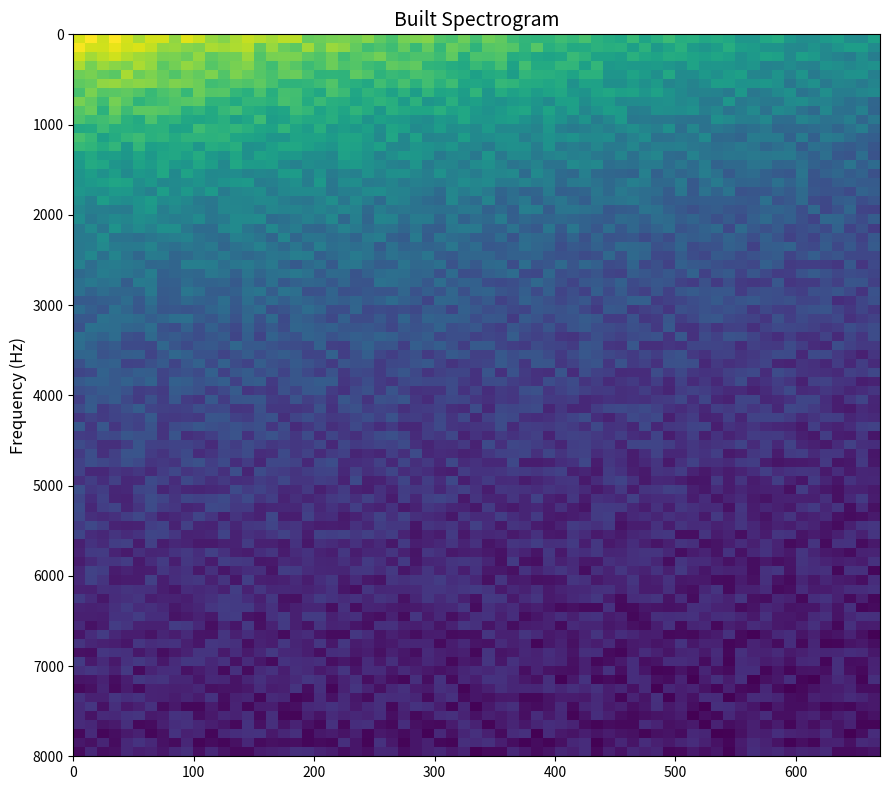

What is the maximum value shown in the chart?

20